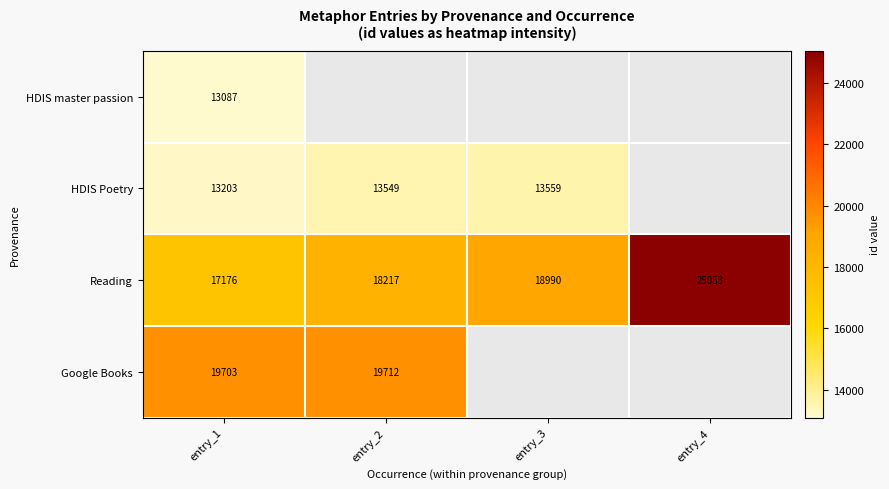

At how many categories does at least one series exceed 814?

4